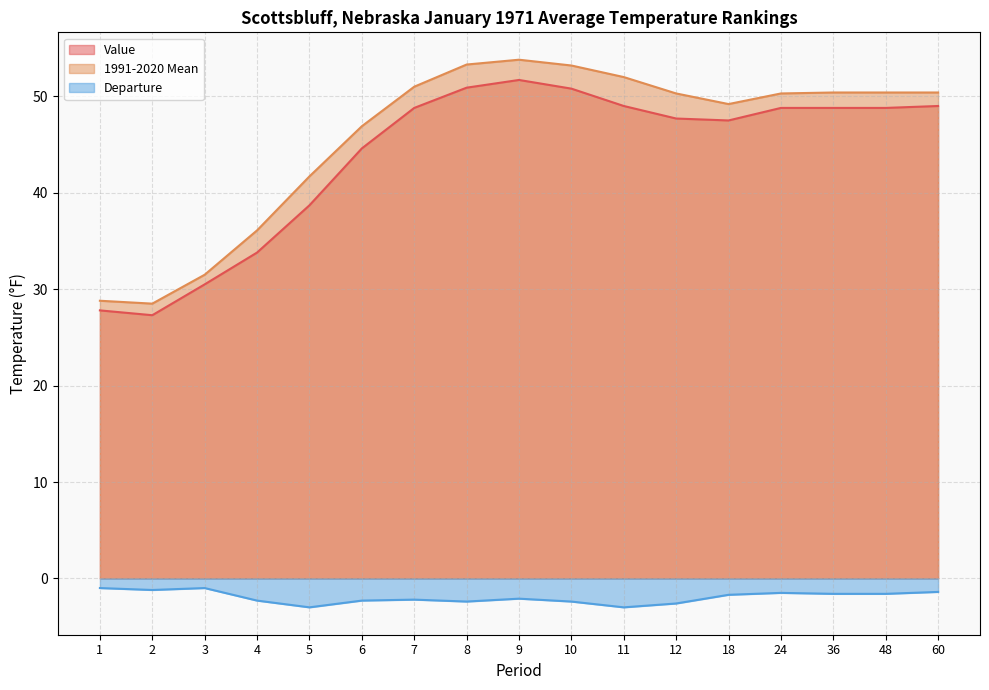

True or false: 1991-2020 Mean and Value intersect in this chart.

False